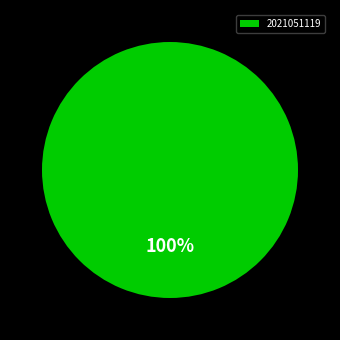

Rank the categories by value from highest to lowest.

2021051119